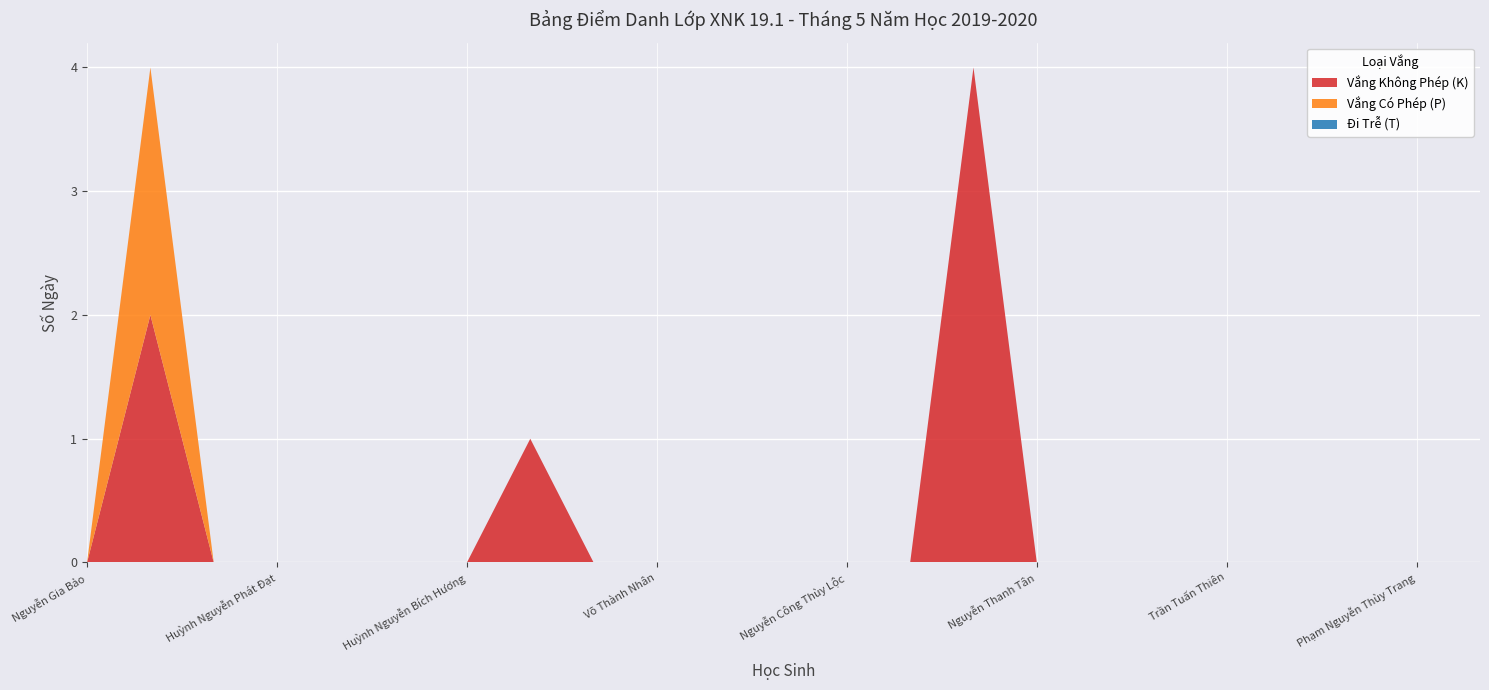

Reading left to right, what are all the values shown in this chart?

Vắng Không Phép (K): Nguyễn Gia Bảo=0	Nguyễn Lâm Bảo=2	Văn Thục Đan=0	Huỳnh Nguyễn Phát Đạt=0	Nguyễn Thị Thùy Duyên=0	Dương Thu Hiền=0	Huỳnh Nguyễn Bích Hương=0	Nguyễn Thị Xuân Mai=1	Huỳnh Thị Yến Ngân=0	Võ Thành Nhân=0	Nguyễn Hoài Trúc Nhi=0	Nguyễn Đặng Quỳnh Như=0	Nguyễn Công Thùy Lộc=0	Võ Tấn Sang=0	Quách Ngọc Phong=4	Nguyễn Thanh Tân=0	Nguyễn Thị Yến Thanh=0	Trương Thị Thanh Thảo=0	Trần Tuấn Thiên=0	Hồ Kim Anh Thư=0	Nguyễn Lâm Hoàng Thy=0	Phạm Nguyễn Thùy Trang=0	Nguyễn Hoàng Yến=0
Vắng Có Phép (P): Nguyễn Gia Bảo=0	Nguyễn Lâm Bảo=2	Văn Thục Đan=0	Huỳnh Nguyễn Phát Đạt=0	Nguyễn Thị Thùy Duyên=0	Dương Thu Hiền=0	Huỳnh Nguyễn Bích Hương=0	Nguyễn Thị Xuân Mai=0	Huỳnh Thị Yến Ngân=0	Võ Thành Nhân=0	Nguyễn Hoài Trúc Nhi=0	Nguyễn Đặng Quỳnh Như=0	Nguyễn Công Thùy Lộc=0	Võ Tấn Sang=0	Quách Ngọc Phong=0	Nguyễn Thanh Tân=0	Nguyễn Thị Yến Thanh=0	Trương Thị Thanh Thảo=0	Trần Tuấn Thiên=0	Hồ Kim Anh Thư=0	Nguyễn Lâm Hoàng Thy=0	Phạm Nguyễn Thùy Trang=0	Nguyễn Hoàng Yến=0
Đi Trễ (T): Nguyễn Gia Bảo=0	Nguyễn Lâm Bảo=0	Văn Thục Đan=0	Huỳnh Nguyễn Phát Đạt=0	Nguyễn Thị Thùy Duyên=0	Dương Thu Hiền=0	Huỳnh Nguyễn Bích Hương=0	Nguyễn Thị Xuân Mai=0	Huỳnh Thị Yến Ngân=0	Võ Thành Nhân=0	Nguyễn Hoài Trúc Nhi=0	Nguyễn Đặng Quỳnh Như=0	Nguyễn Công Thùy Lộc=0	Võ Tấn Sang=0	Quách Ngọc Phong=0	Nguyễn Thanh Tân=0	Nguyễn Thị Yến Thanh=0	Trương Thị Thanh Thảo=0	Trần Tuấn Thiên=0	Hồ Kim Anh Thư=0	Nguyễn Lâm Hoàng Thy=0	Phạm Nguyễn Thùy Trang=0	Nguyễn Hoàng Yến=0